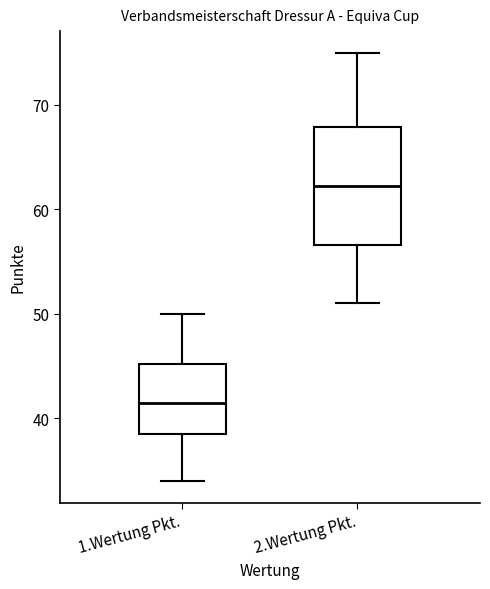

Where is the upper edge of the box for 2.Wertung Pkt. on the y-axis? The values are not printed on the chart, so give them approximately, as read against the axis.

68